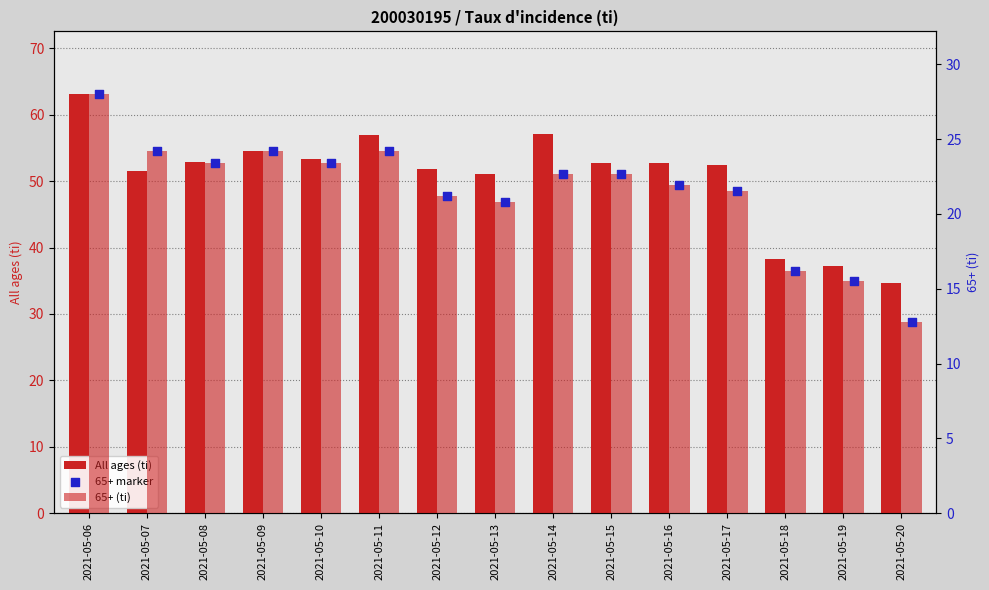

Which series reaches the maximum Y coordinate?

All ages (ti)